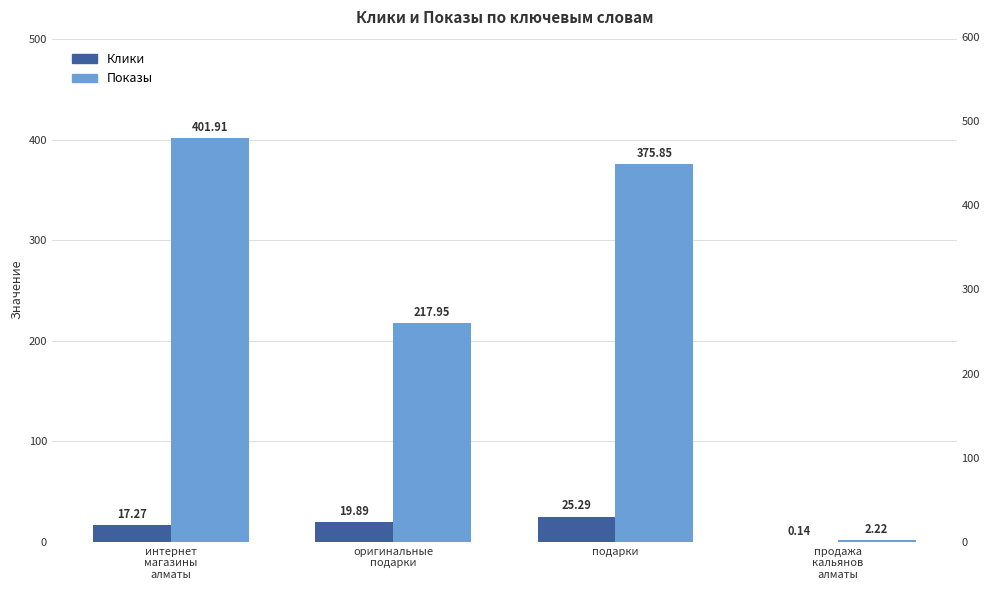

Reading left to right, what are all the values shown in this chart?

Клики: интернет
магазины
алматы=17.3	оригинальные
подарки=19.9	подарки=25.3	продажа
кальянов
алматы=0.1
Показы: интернет
магазины
алматы=401.9	оригинальные
подарки=217.9	подарки=375.9	продажа
кальянов
алматы=2.2